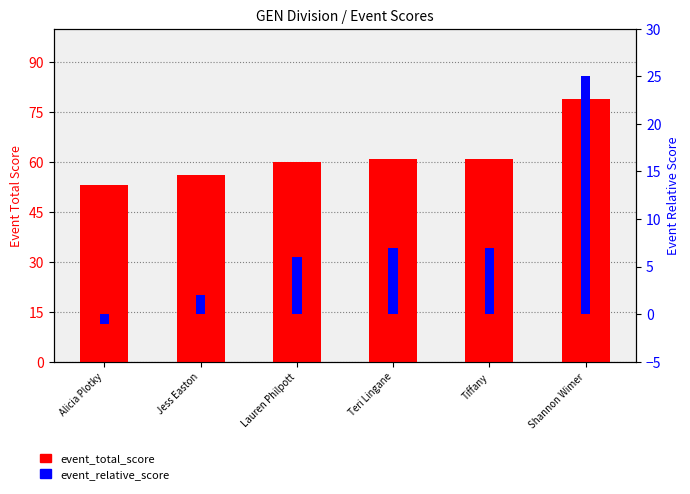

How many categories are shown in the chart?

6